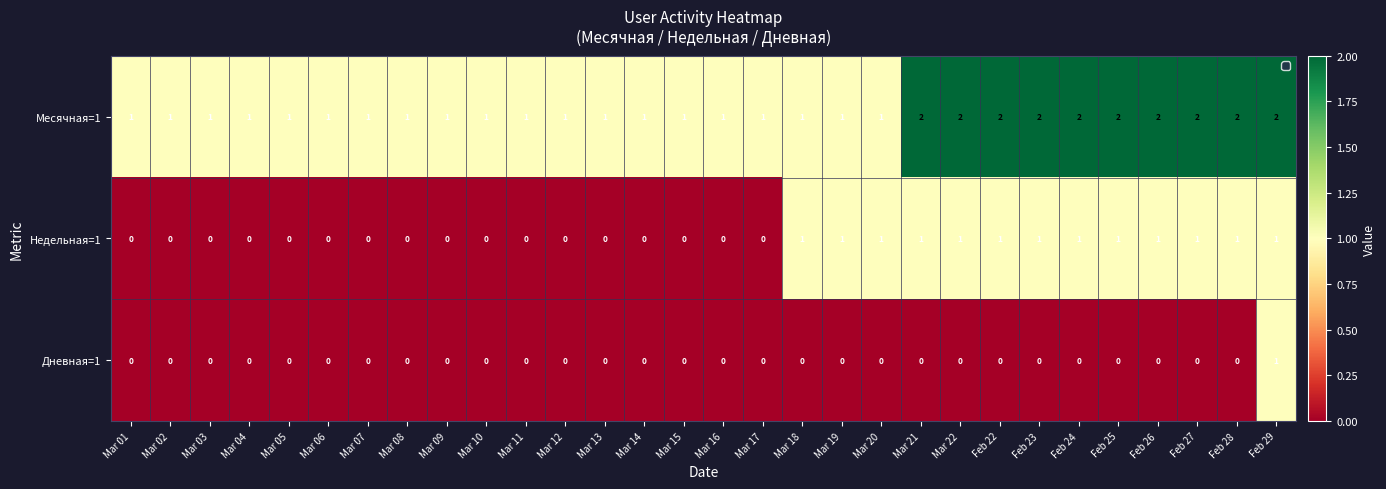

True or false: Месячная=1 has a value of 0 at Mar 03.

False